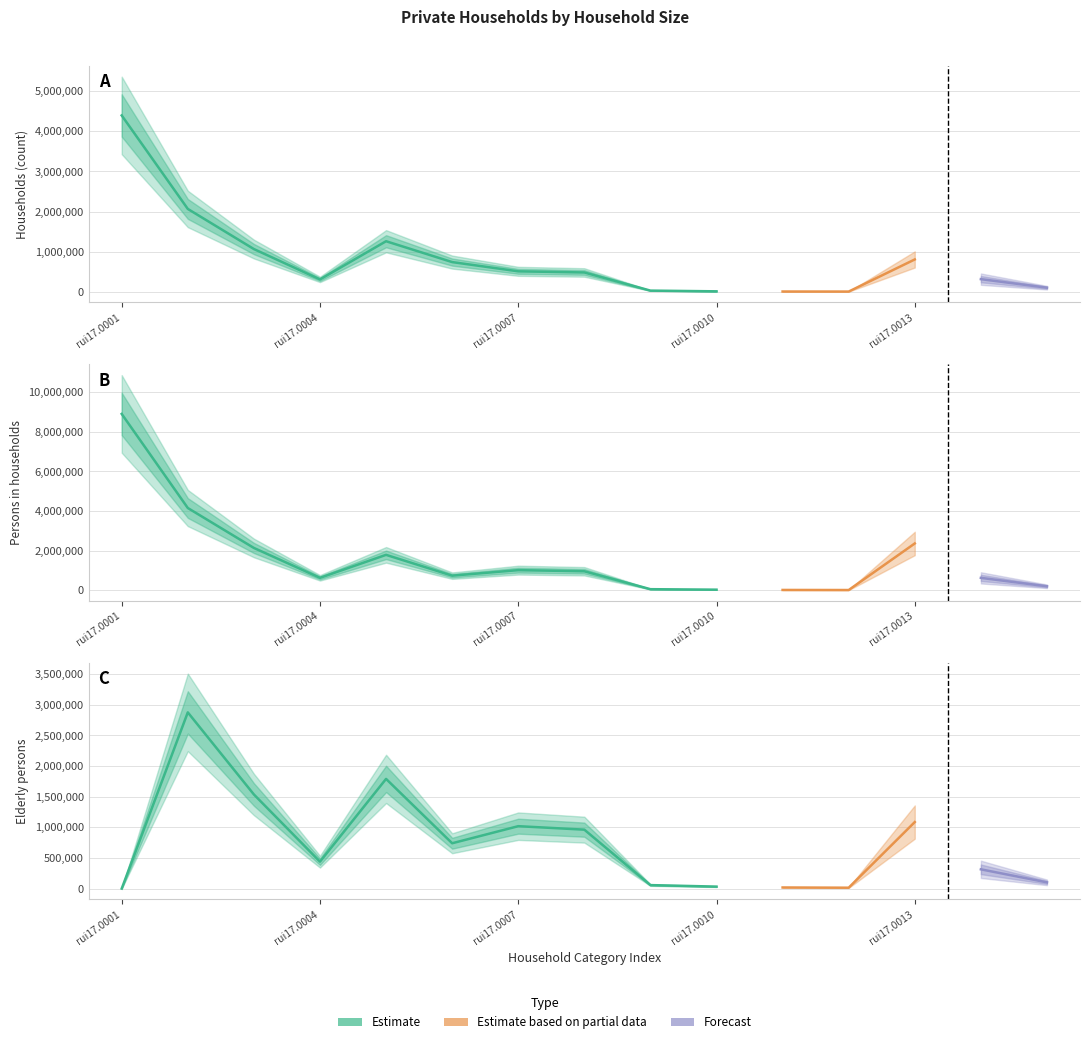

Which has a higher value, rui17.0008 or rui17.0015?

rui17.0008